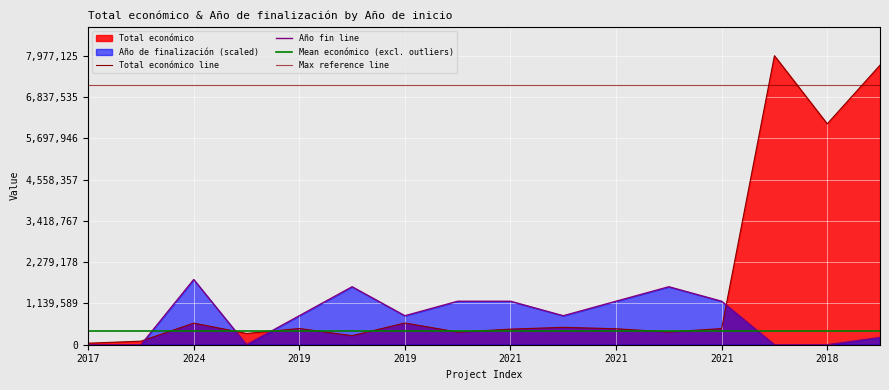

Does the chart display data point markers on the line(s)?

No